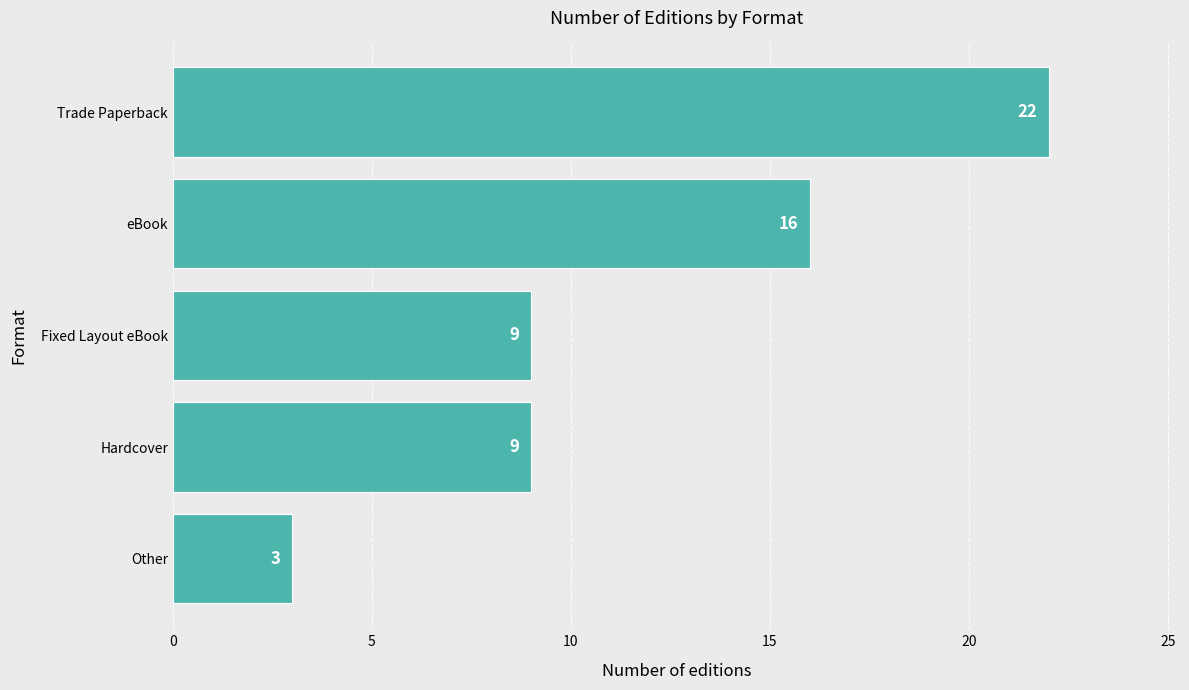

What is the difference between the maximum and second lowest values?

13